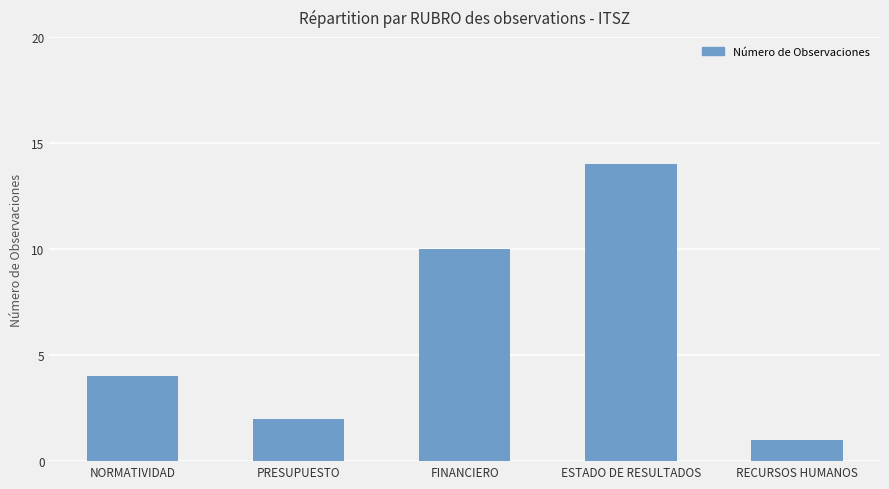

Which category has the highest value across all series?

ESTADO DE RESULTADOS